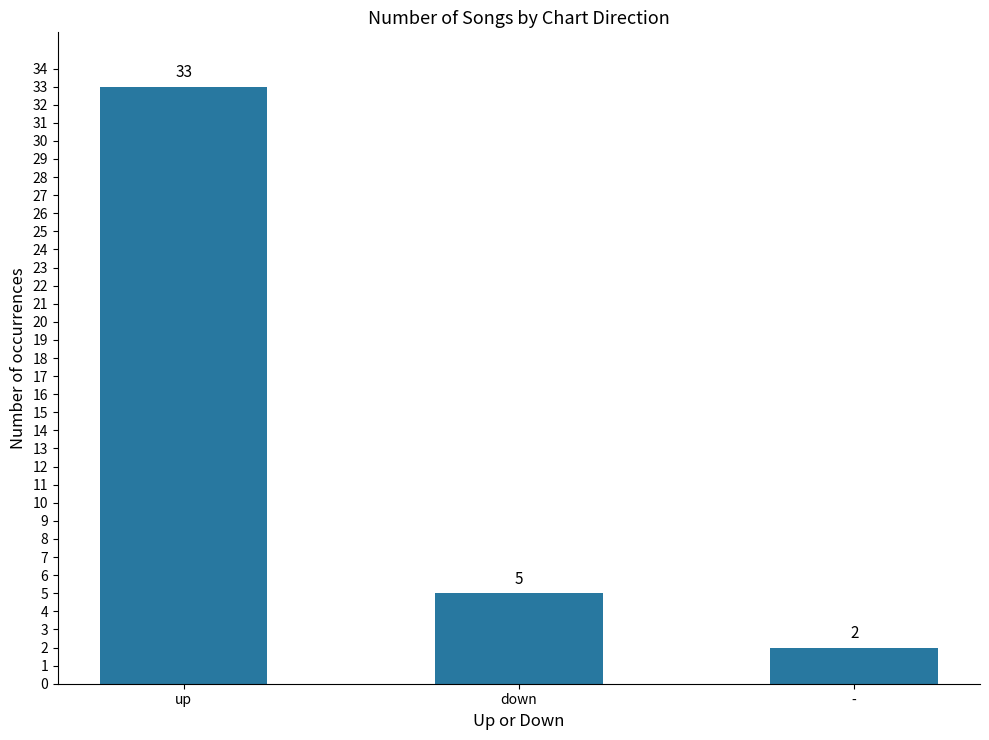

What is the average value?

13